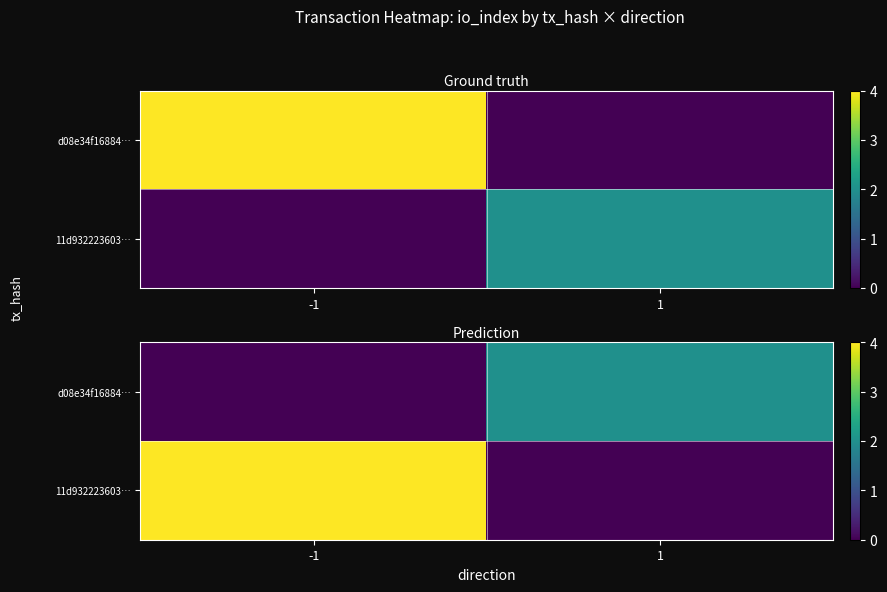

How many categories are shown in the chart?

2